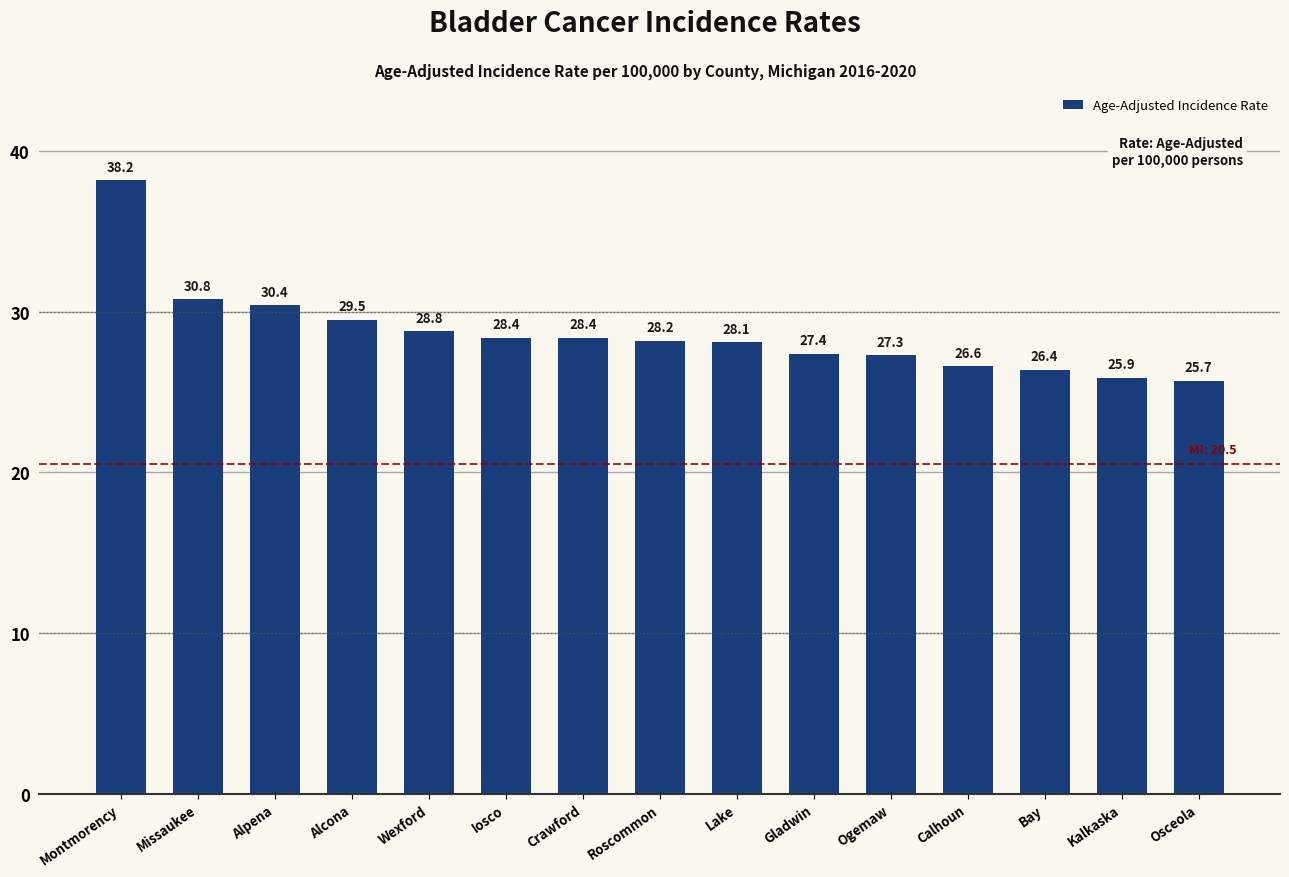

The chart shows a value of 28.4 at Iosco. True or false?

True